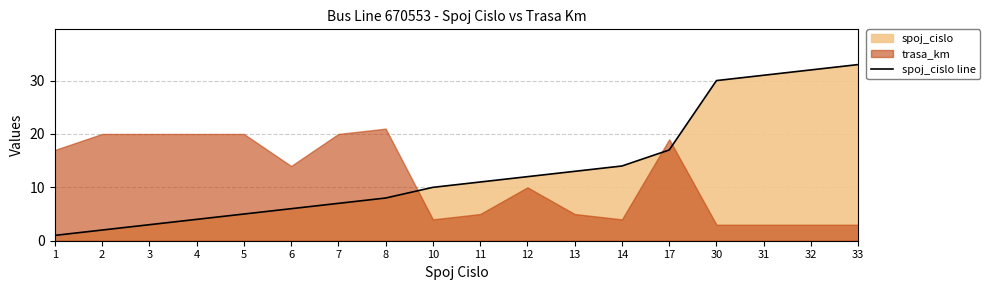

Which label corresponds to the smallest value in the chart?

1